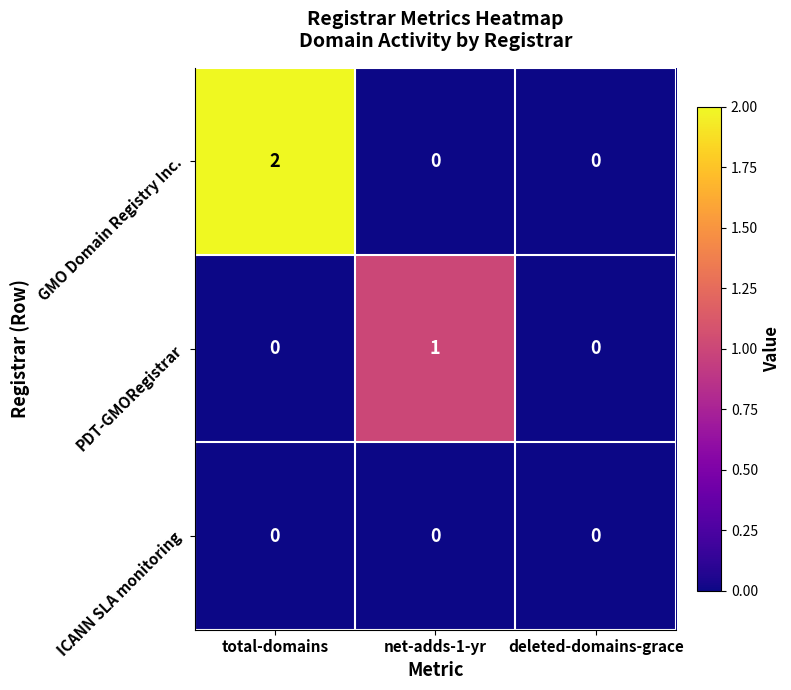

List the series in order of their peak value, lowest first.

ICANN SLA monitoring, PDT-GMORegistrar, GMO Domain Registry Inc.